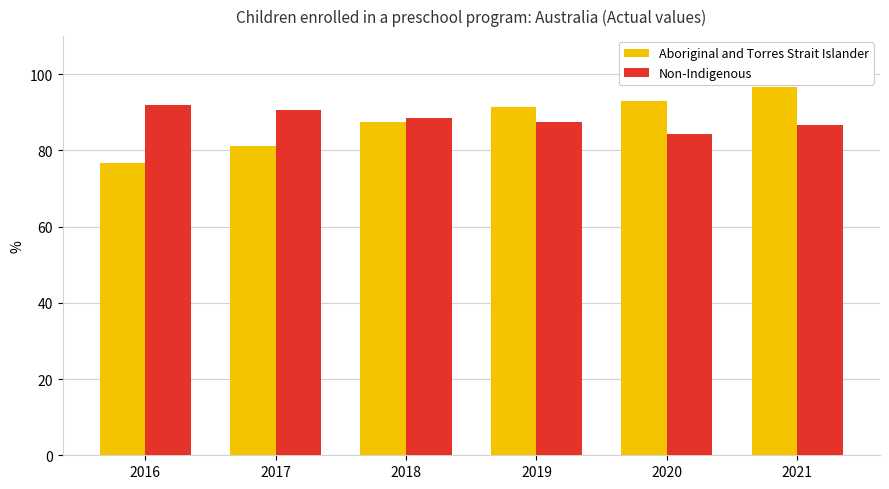

Reading left to right, extract all data points from this chart.

Aboriginal and Torres Strait Islander: 76.7	81.1	87.4	91.4	93.1	96.7
Non-Indigenous: 91.9	90.7	88.6	87.5	84.2	86.7